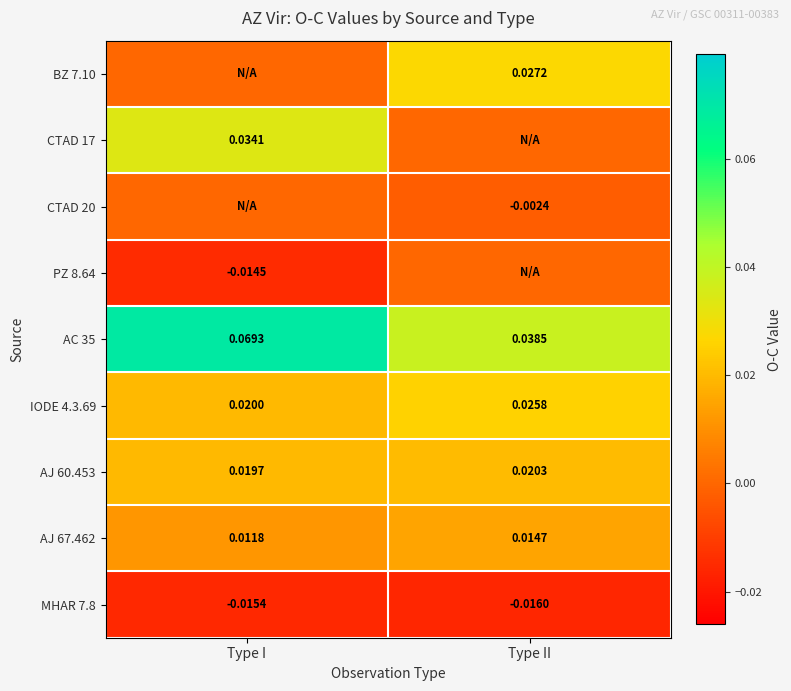

Is the value of IODE 4.3.69 at Type II greater than the value of AJ 60.453 at Type I?

Yes